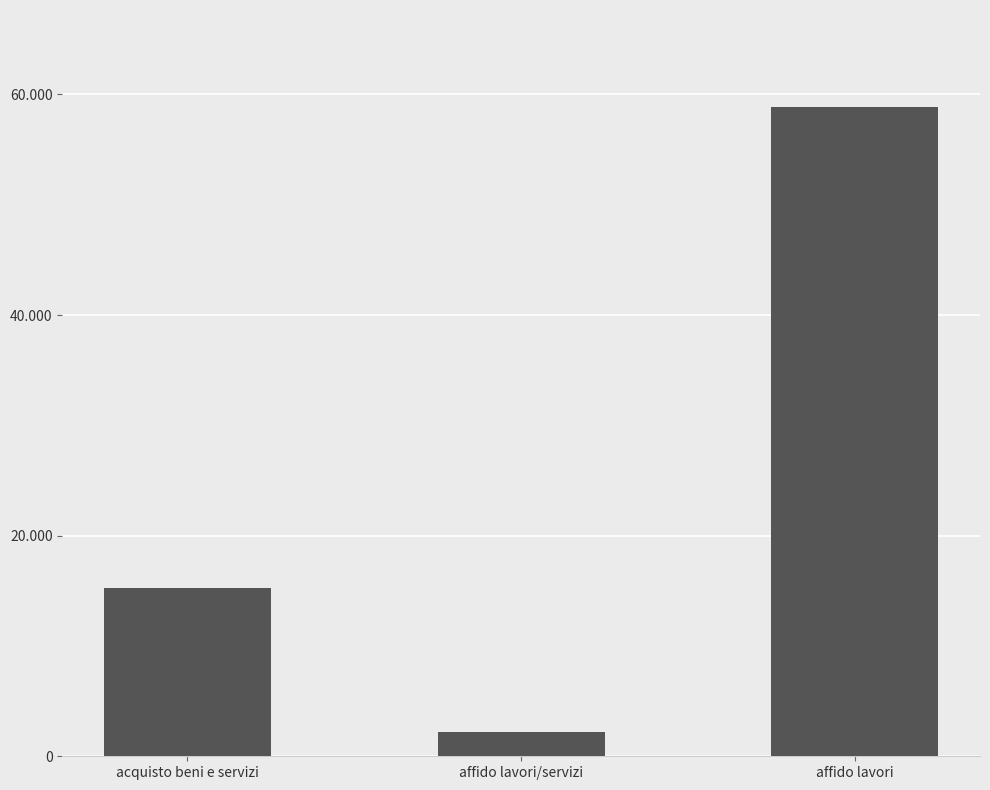

What is the value of the 3rd bar from the left?

58830.5